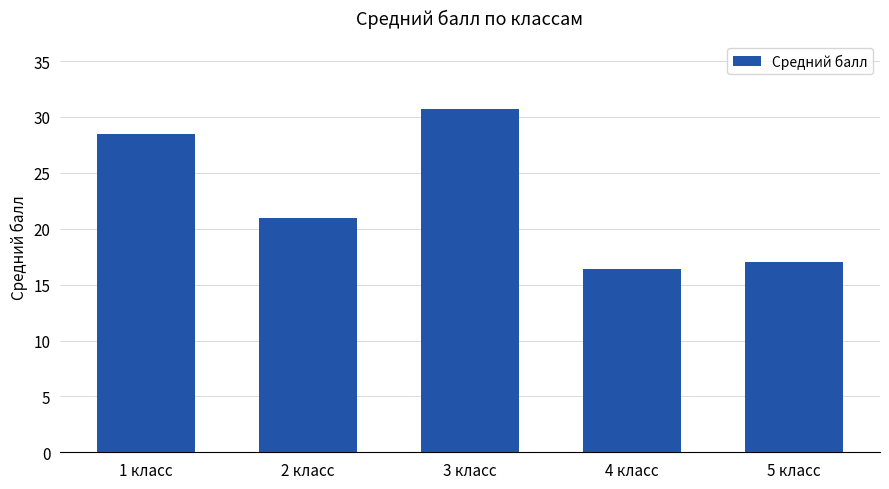

What is the value of the 1st bar from the left?

28.5